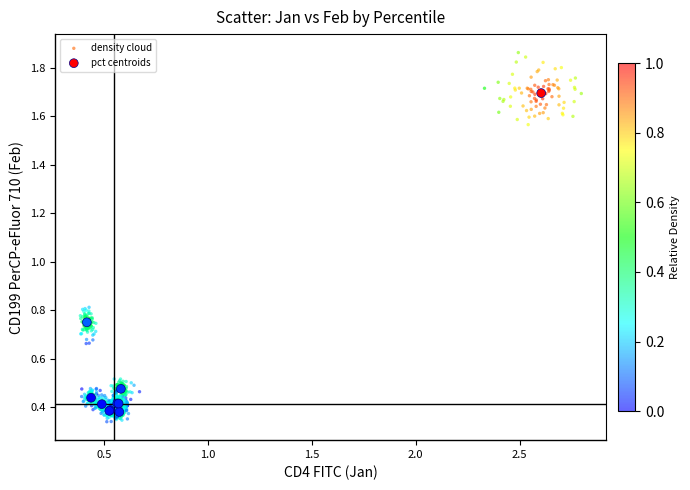

Which series reaches the maximum Y coordinate?

density cloud